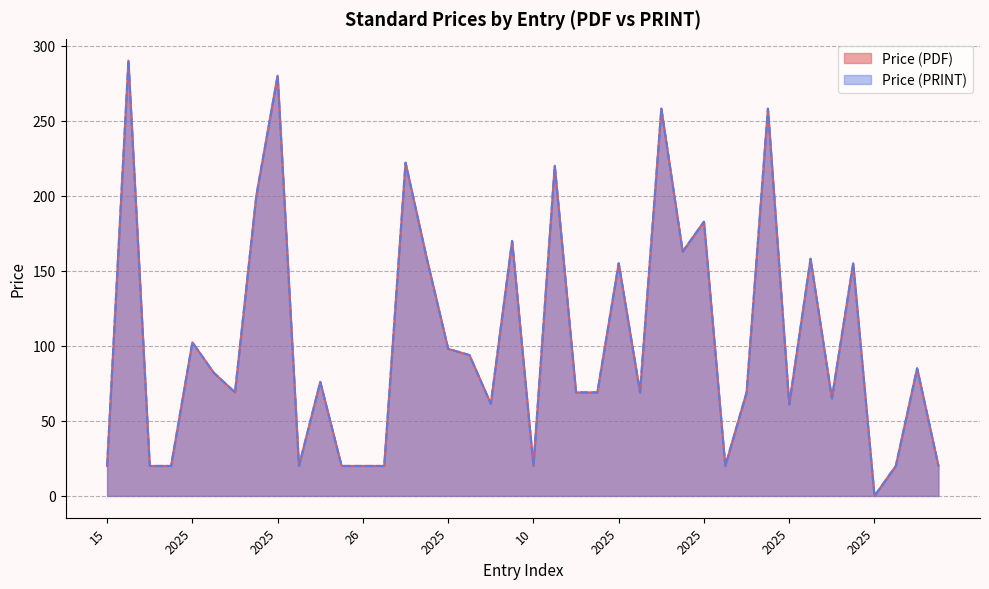

At 26, list the series in order from smallest to largest.

Price (PDF), Price (PRINT)